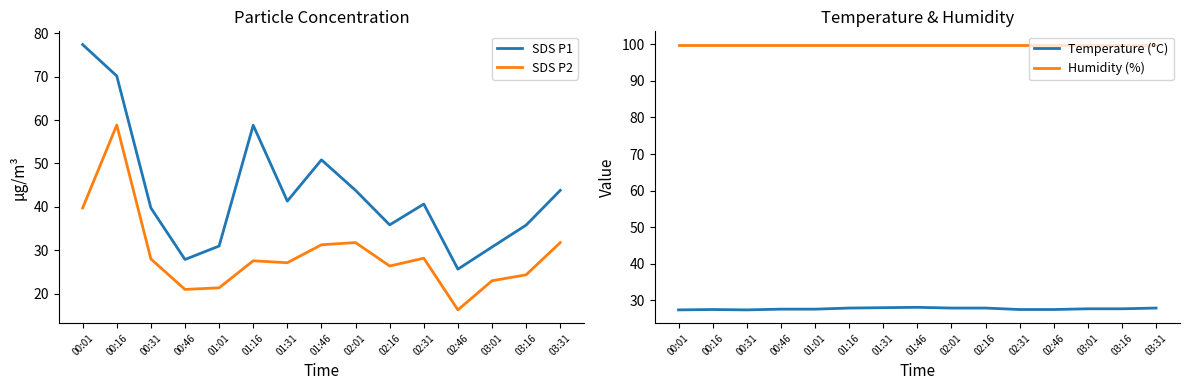

Which label corresponds to the largest value in the chart?

00:01